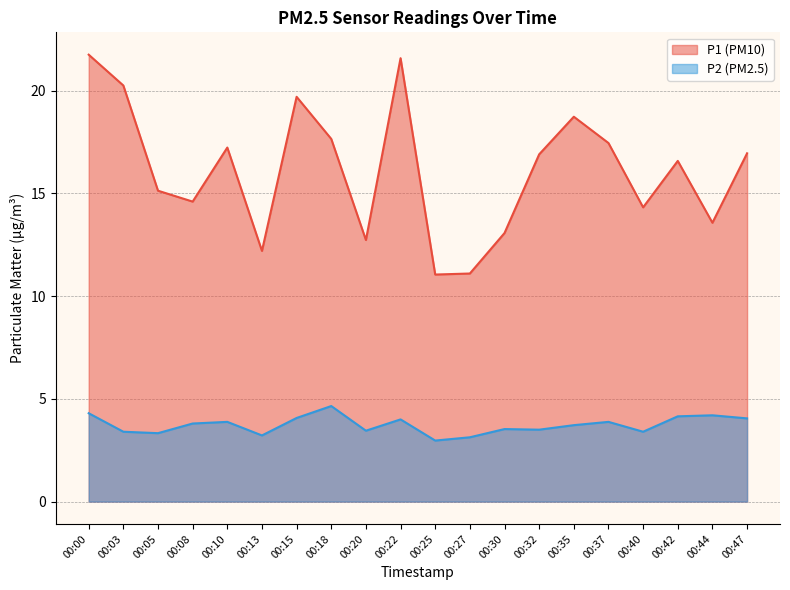

Which series has the widest spread of values?

P1 (PM10)